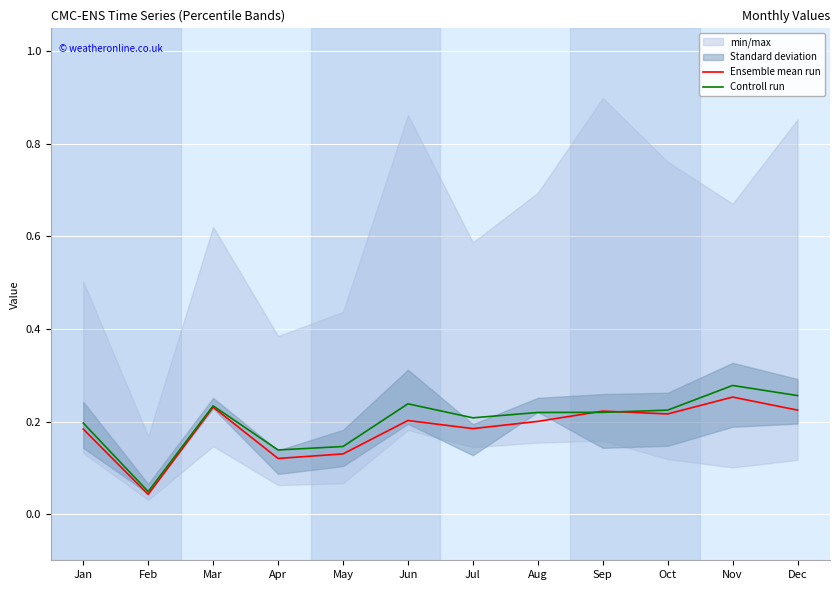

Which category has the highest value in the Controll run series?

Nov